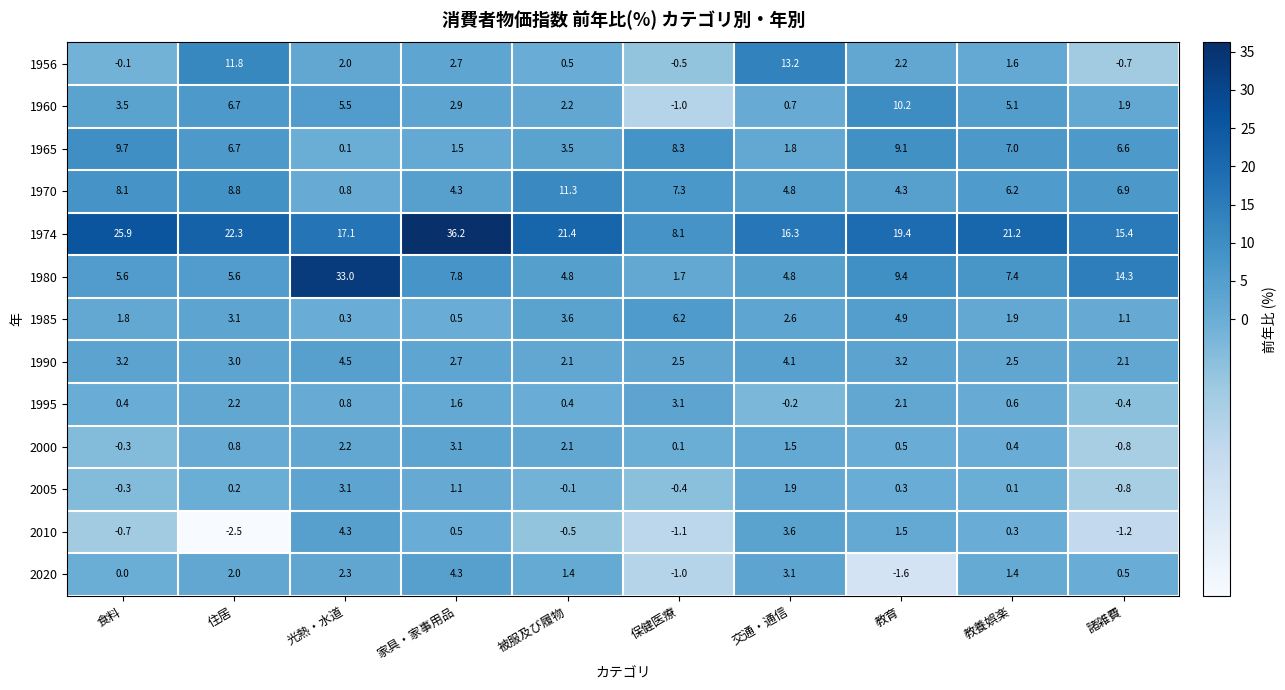

At how many categories does at least one series exceed 16?

8